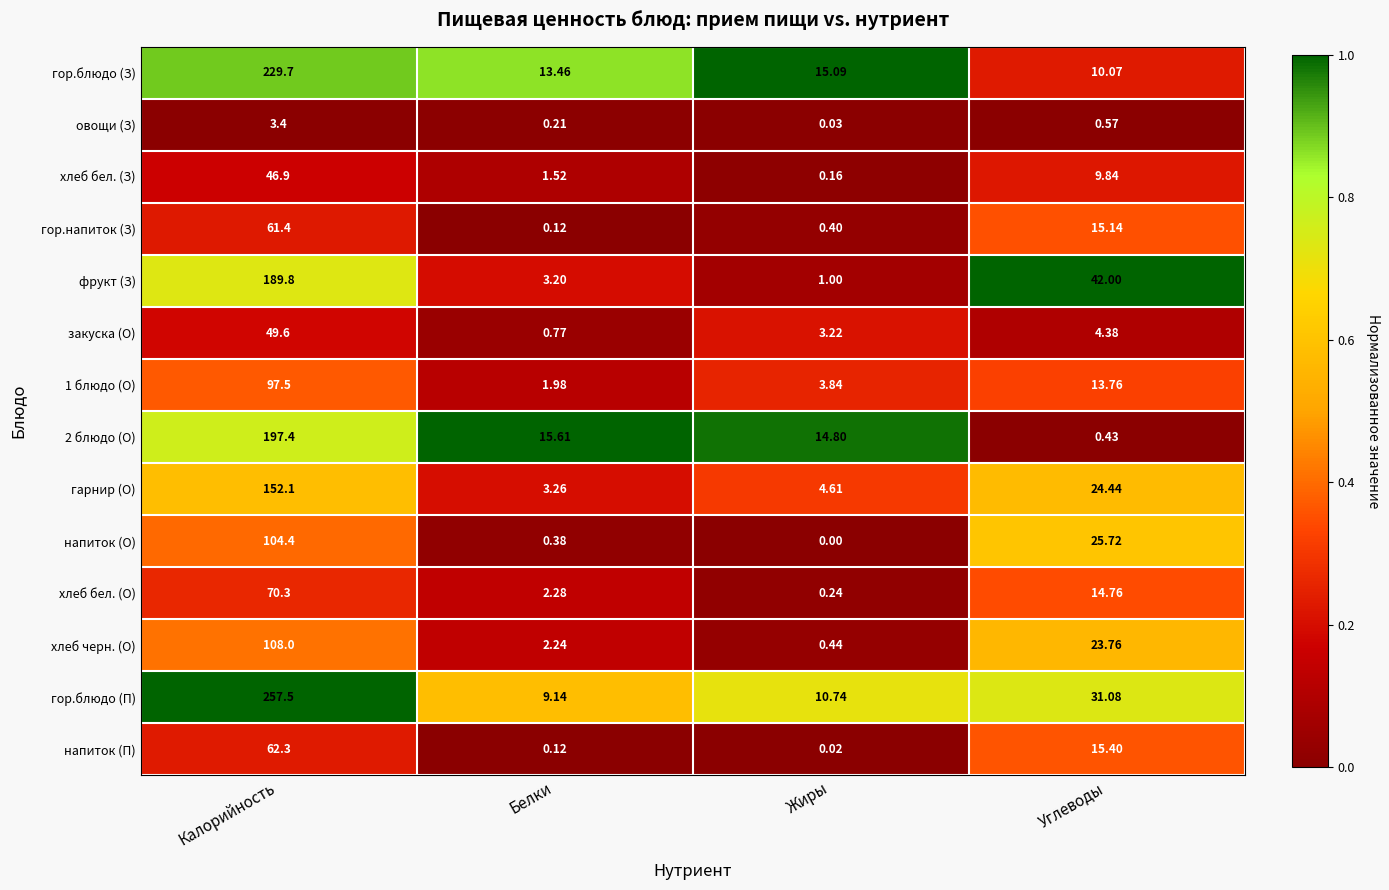

Is the value of 2 блюдо (О) at Углеводы greater than the value of гор.напиток (З) at Жиры?

Yes